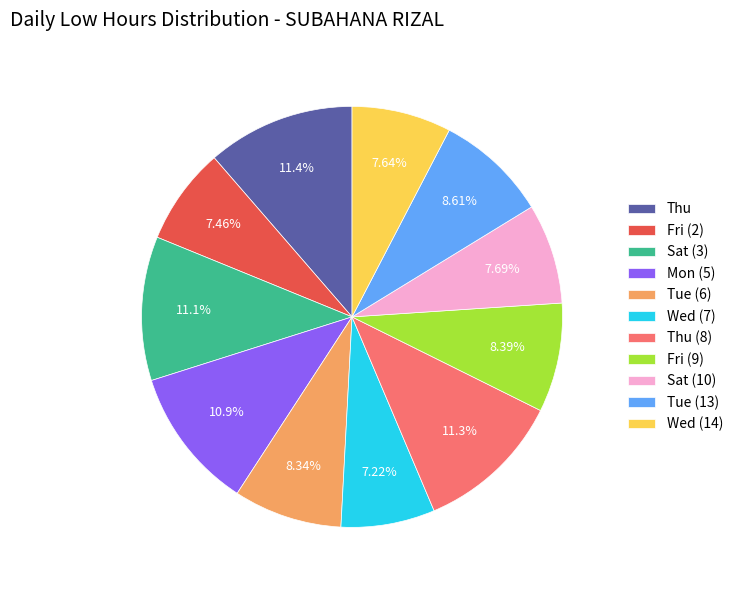

What percentage is NOT represented by Tue (6)?

91.7%